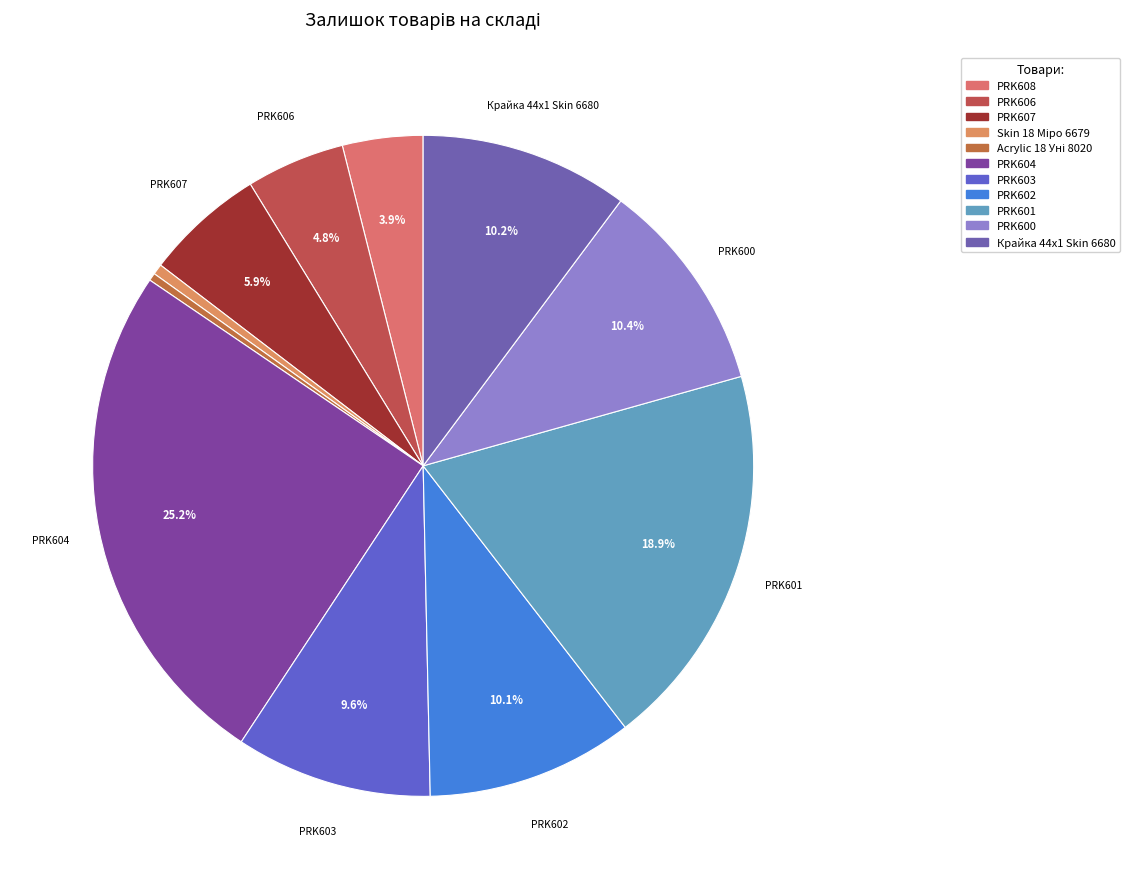

To the nearest percent, what percentage of the pie is PRK607?

6%